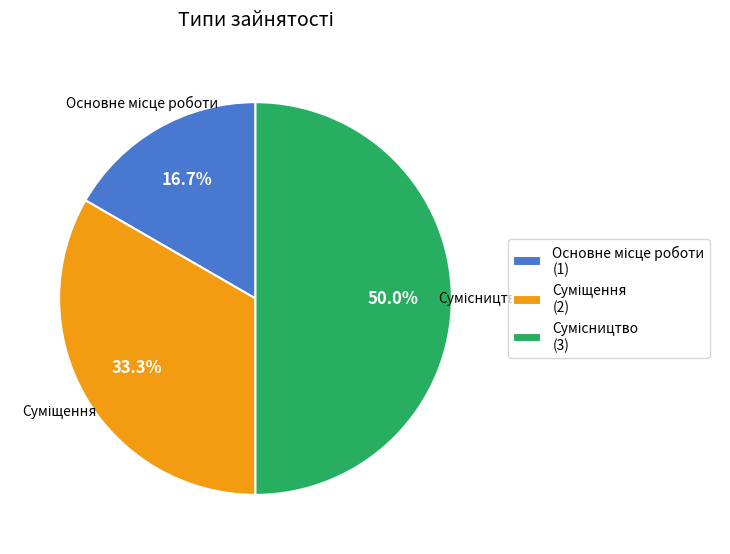

How many slices are in this pie chart?

3